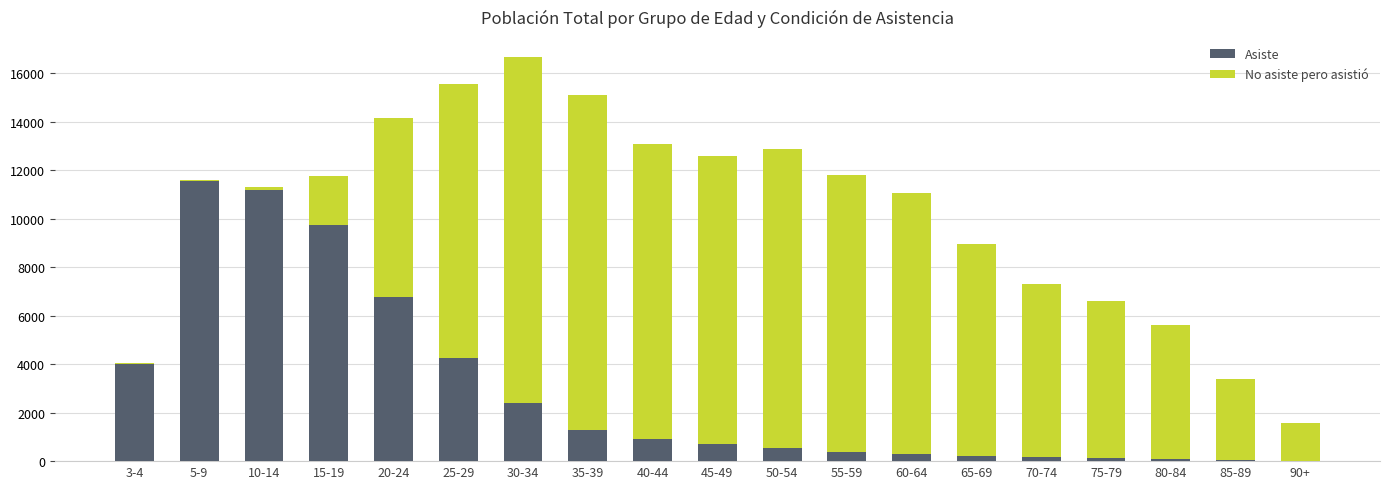

Which category has the highest value in the Asiste series?

5-9